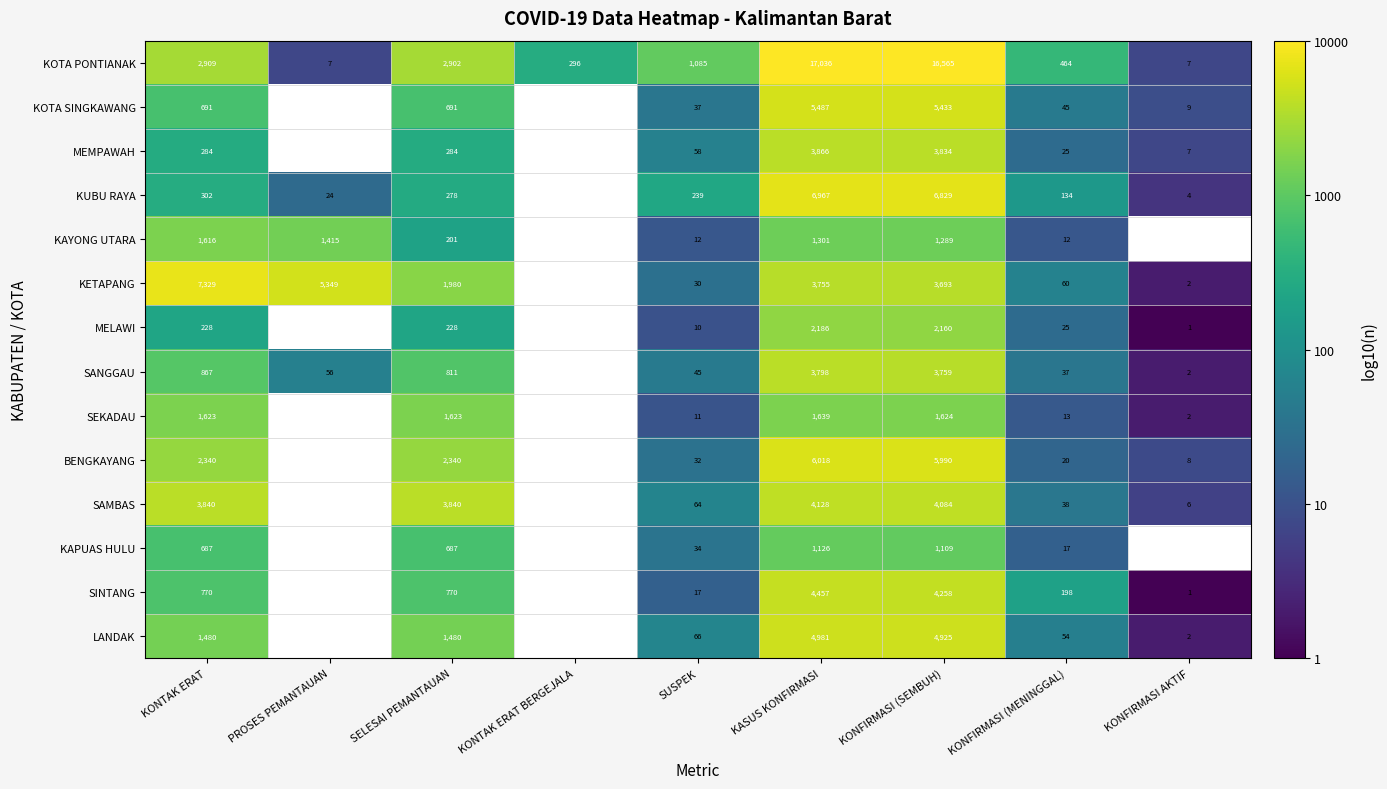

Which series changed the most between KONTAK ERAT and KONFIRMASI (MENINGGAL)?

KETAPANG